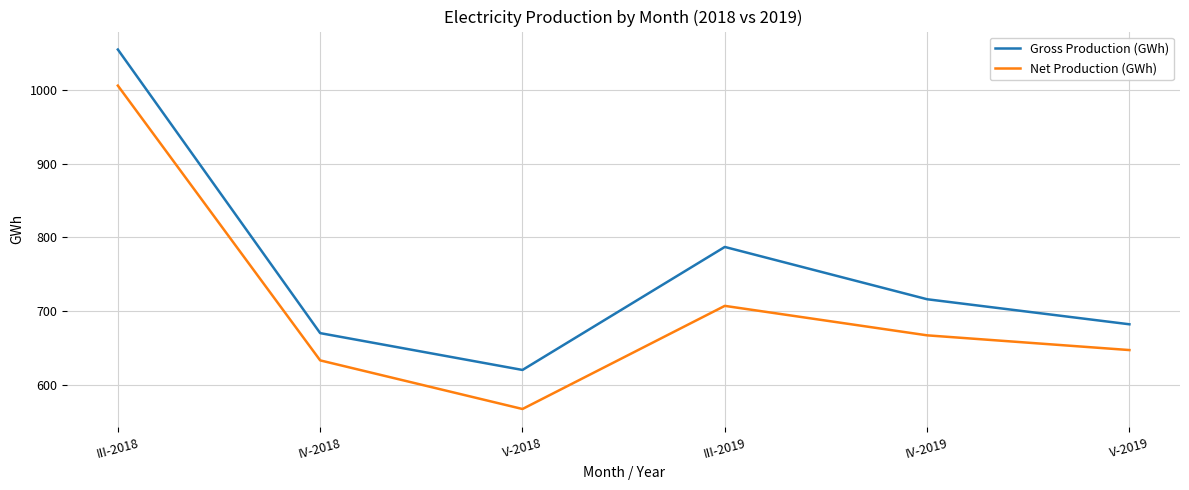

What is the difference between the second highest and second lowest values in the Gross Production (GWh) series?

117